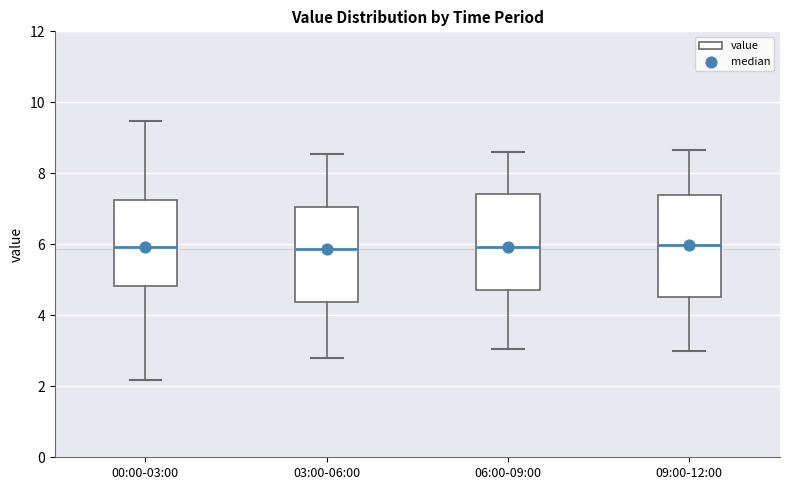

Reading left to right, transcribe this box plot: for each box, give where its median line is, the range the box spans, and where its two whiskers end, as read against the y-axis. The values are not printed on the chart, so give them approximately, as read against the axis.

00:00-03:00: median 6.0, box 4.8 to 7.2, whiskers 2.2 to 9.4
03:00-06:00: median 5.8, box 4.4 to 7.0, whiskers 2.8 to 8.6
06:00-09:00: median 6.0, box 4.8 to 7.4, whiskers 3.0 to 8.6
09:00-12:00: median 6.0, box 4.6 to 7.4, whiskers 3.0 to 8.6